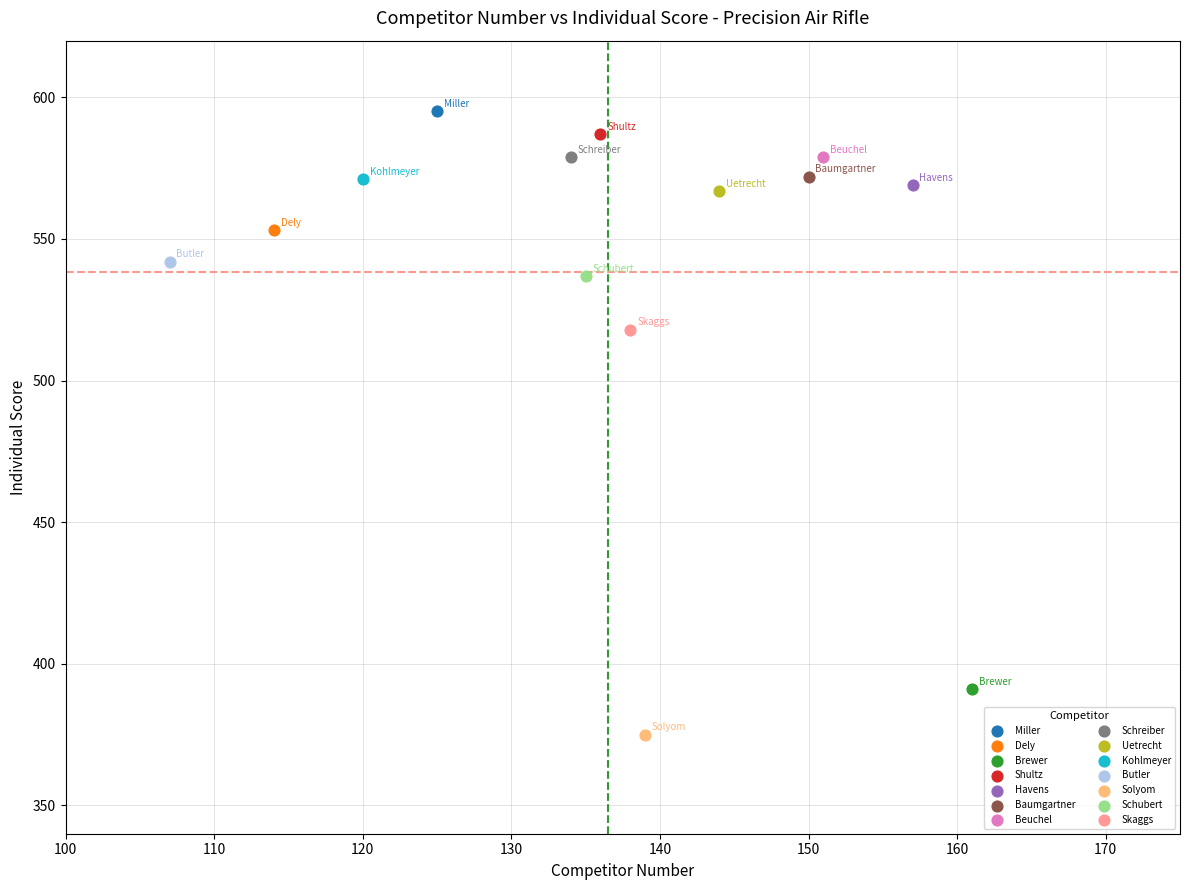

What are all the series names shown in the legend?

Miller, Dely, Brewer, Shultz, Havens, Baumgartner, Beuchel, Schreiber, Uetrecht, Kohlmeyer, Butler, Solyom, Schubert, Skaggs